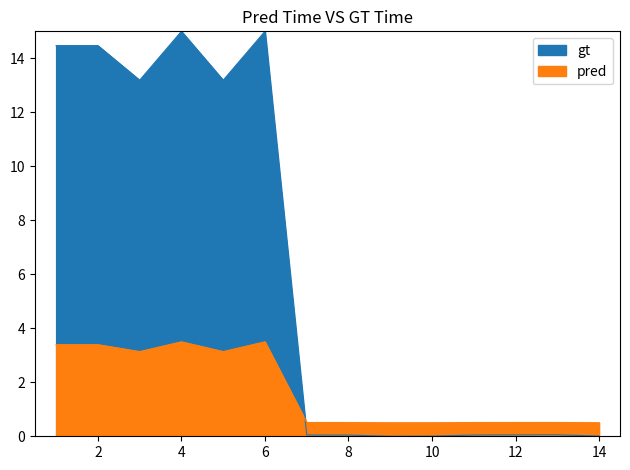

How many lines are shown in the chart?

1